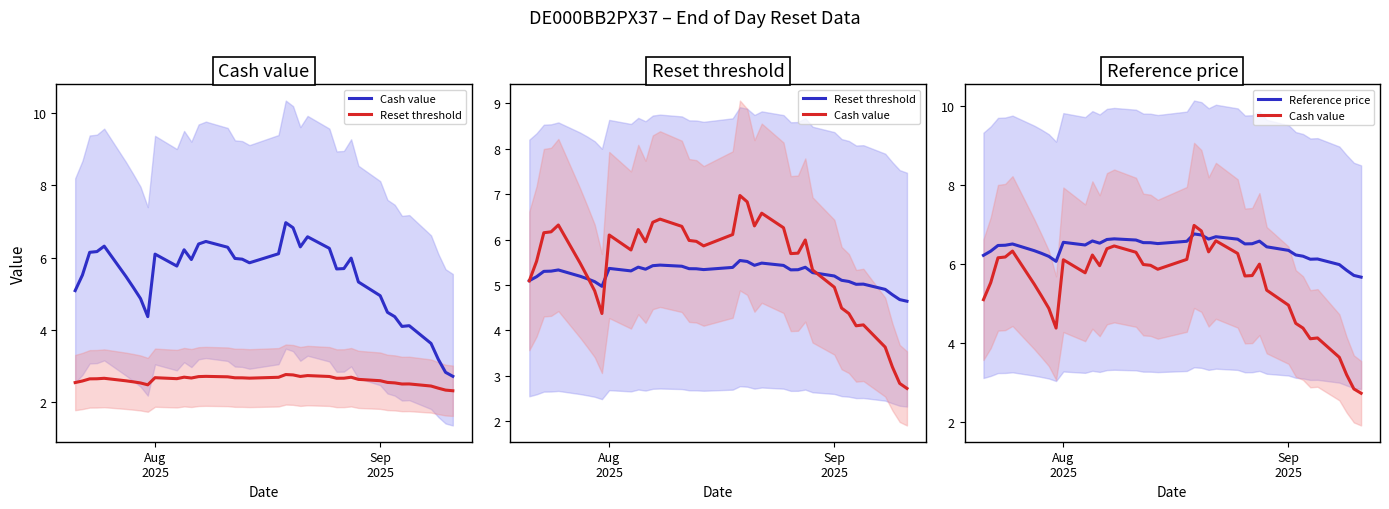

How many values in the Reference price series exceed 6?

34